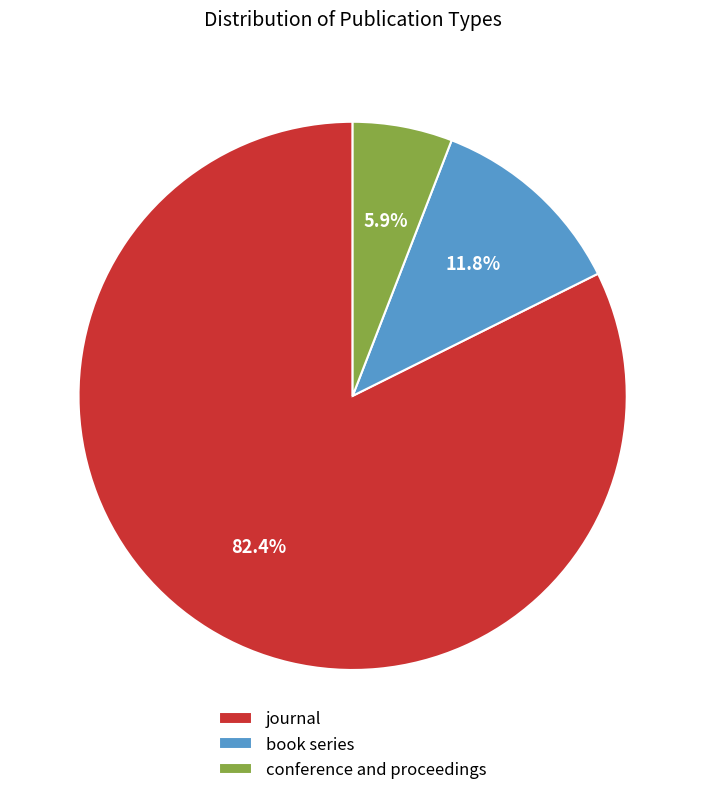

To the nearest percent, what is the combined percentage of book series and journal?

94%